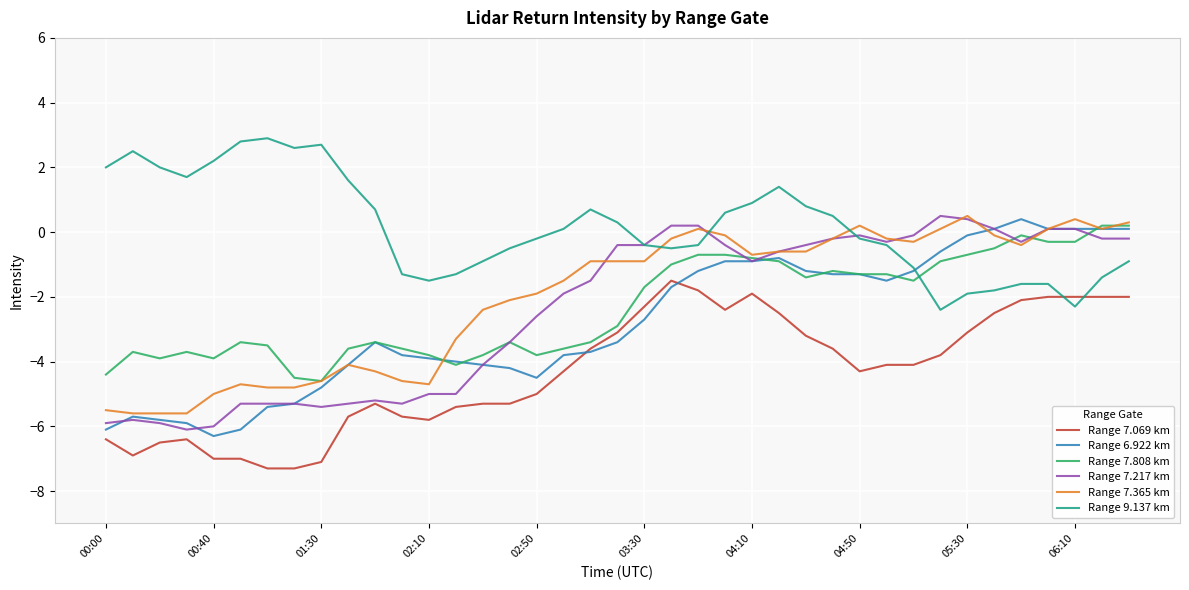

Which series has the largest total across all categories?

Range 9.137 km